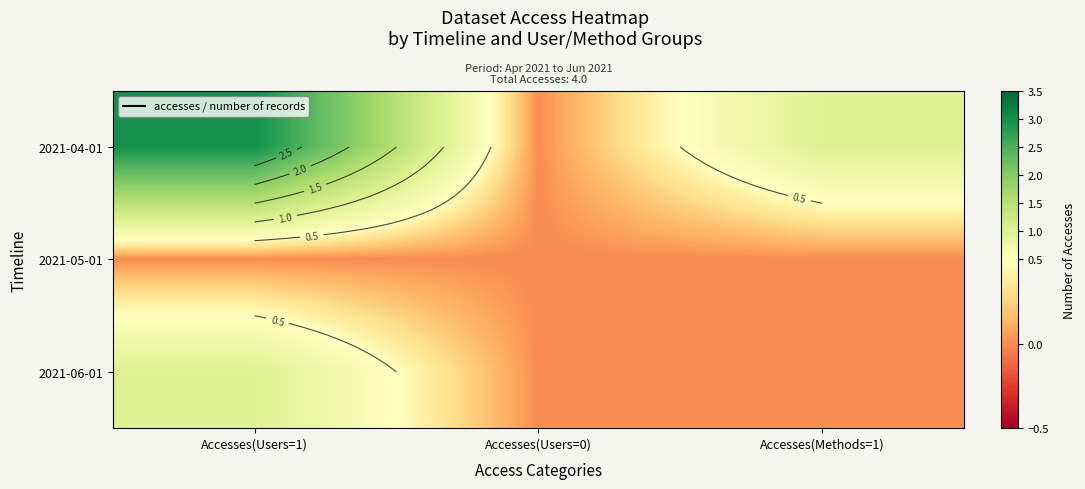

The value of 2021-04-01 at Accesses(Users=1) is 3. True or false?

True